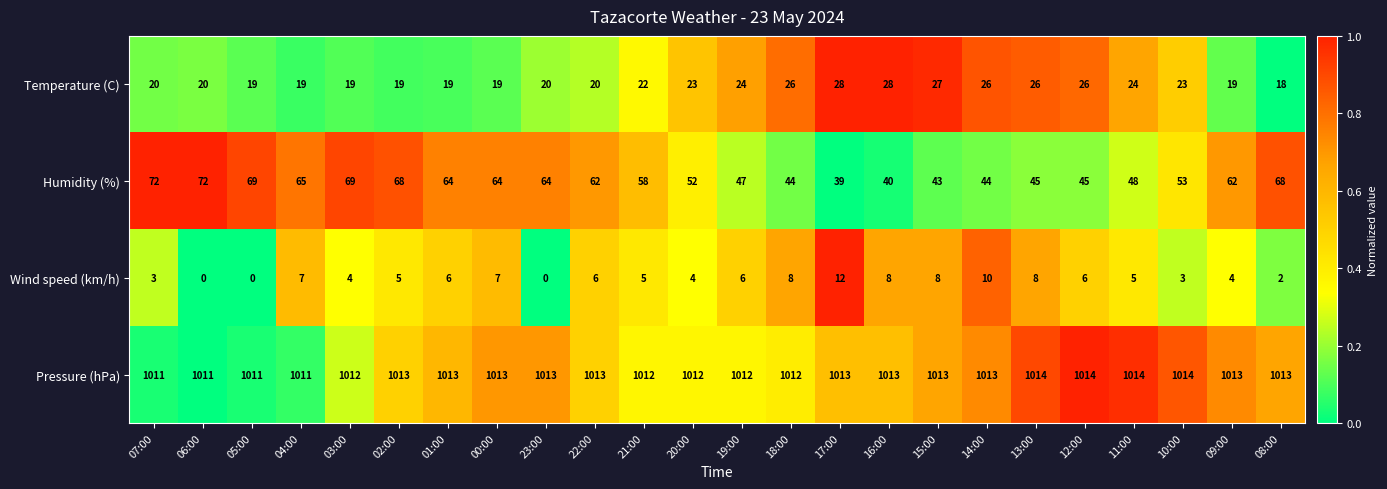

At 13:00, list the series in order from largest to smallest.

Pressure (hPa), Humidity (%), Temperature (C), Wind speed (km/h)